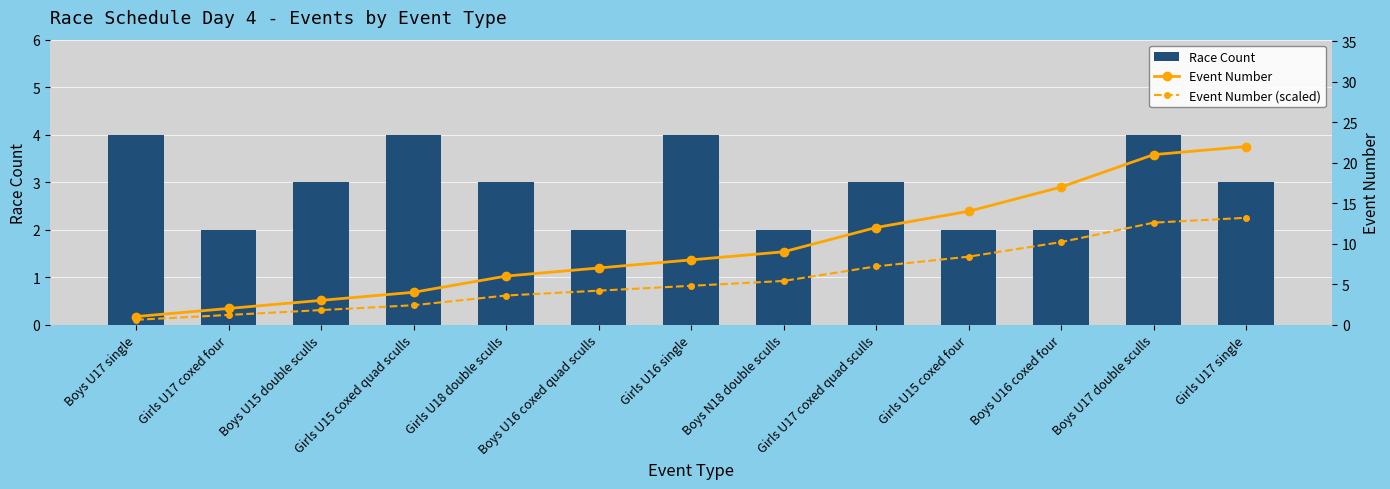

What is the approximate value of Event Number (scaled) at Girls U16 single?

4.8